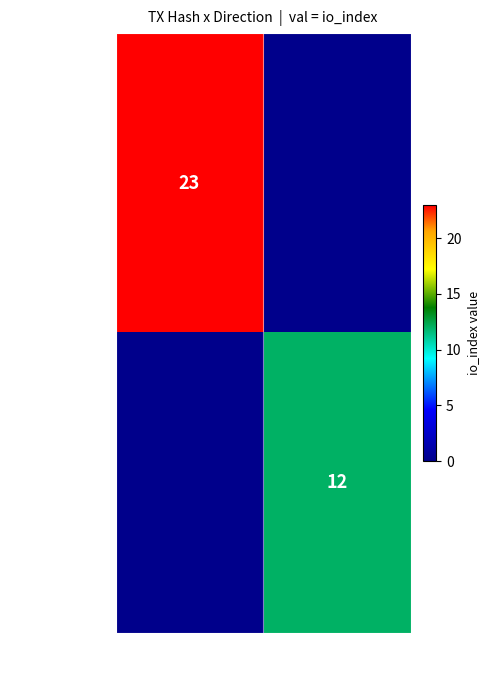

The value of 831d299...8b at -1 is 5. True or false?

False